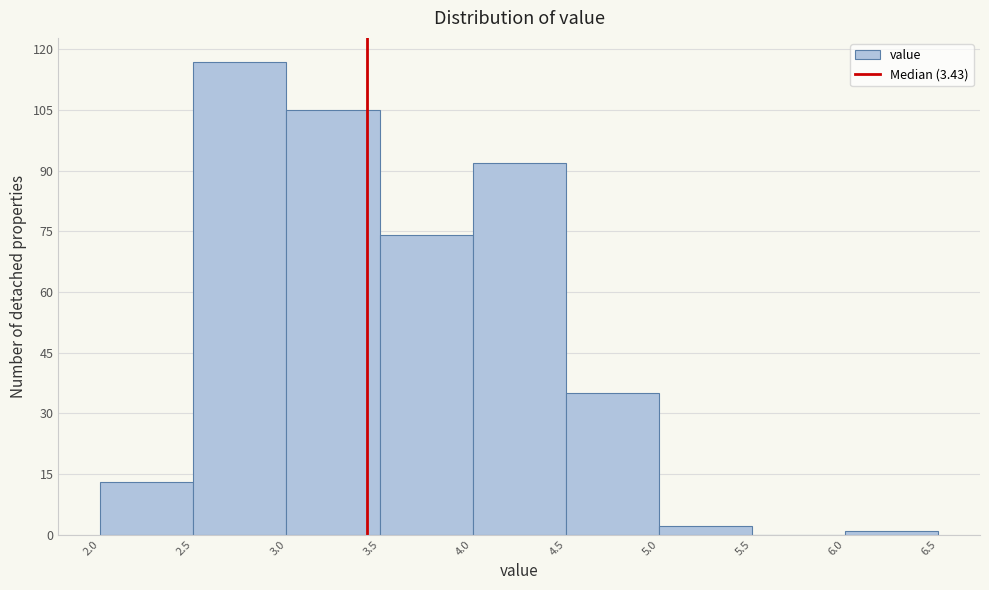

How tall is the bar that spans 2.5 to 3.0 on the x-axis? The values are not printed on the chart, so give them approximately, as read against the axis.

118